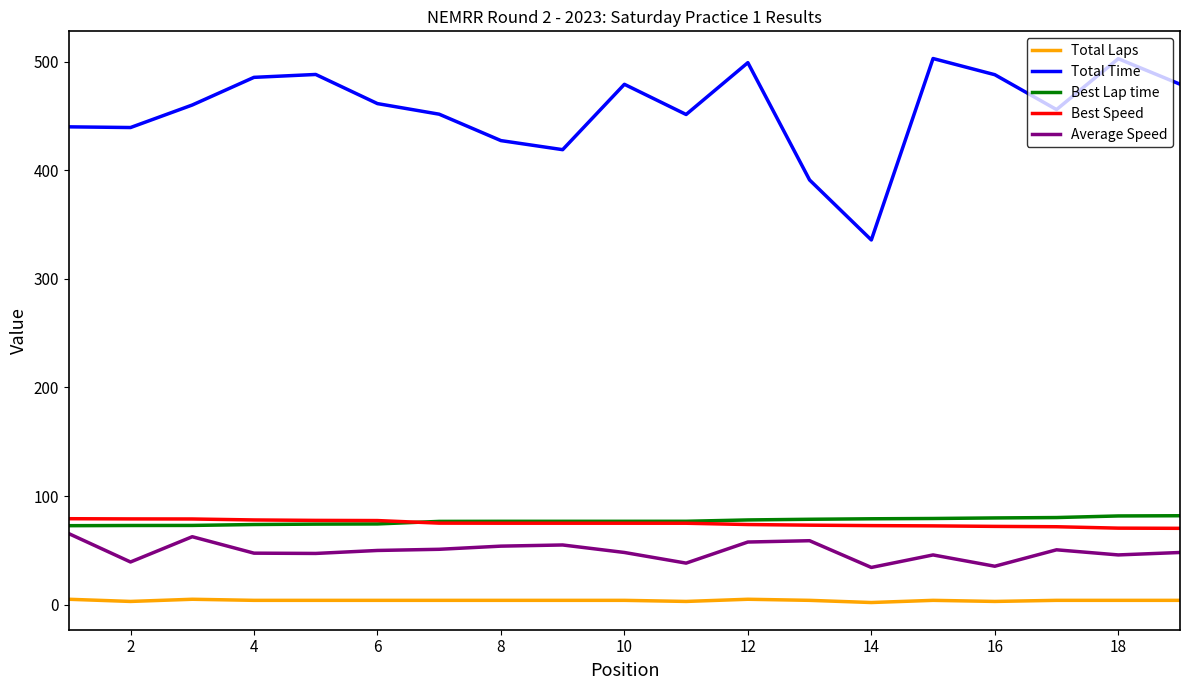

What is the highest value of the Best Lap time series?

81.9